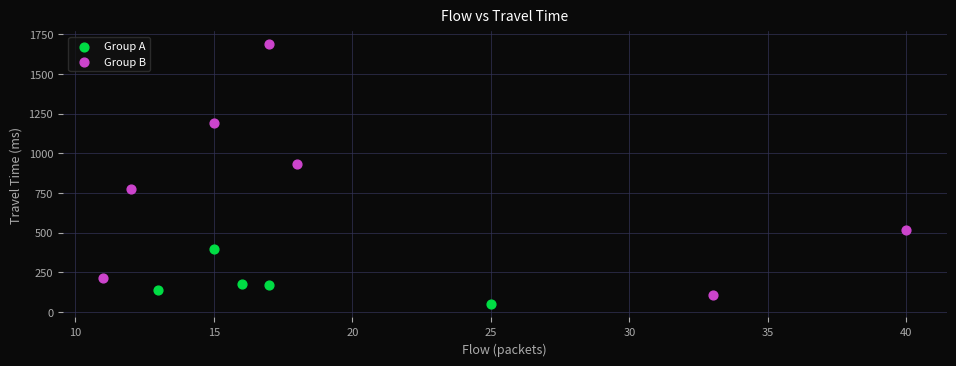

Which series has the widest spread of Y values?

Group B